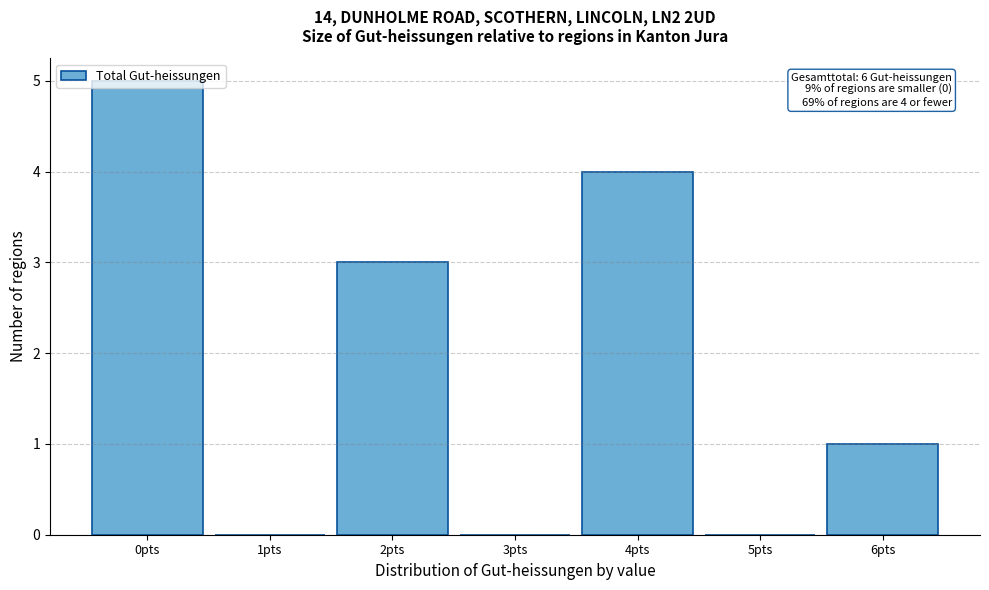

The chart shows a value of 3 at 2pts. True or false?

True